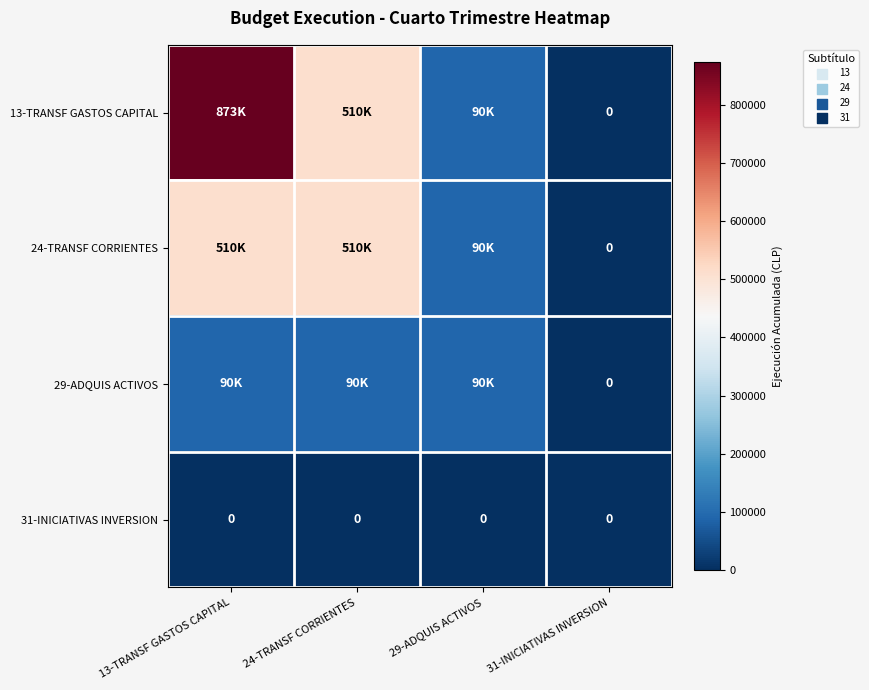

Is it true that 31-INICIATIVAS INVERSION equals 0 at 29-ADQUIS ACTIVOS?

True